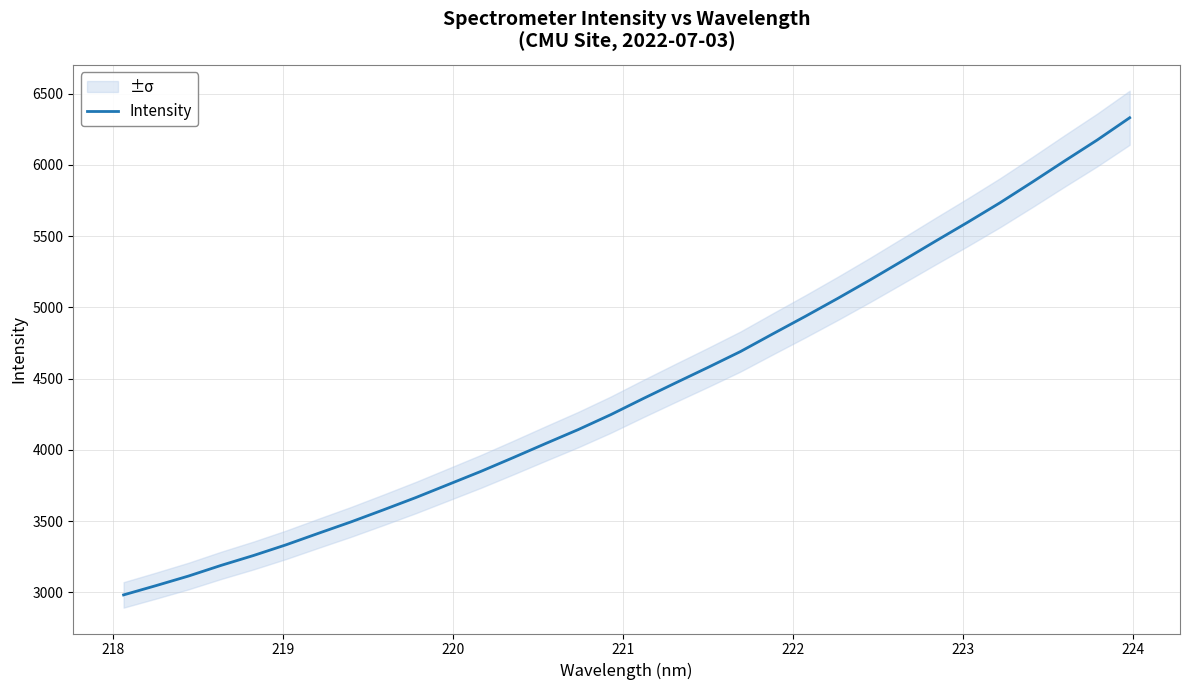

What is the minimum value for Intensity?

2981.9